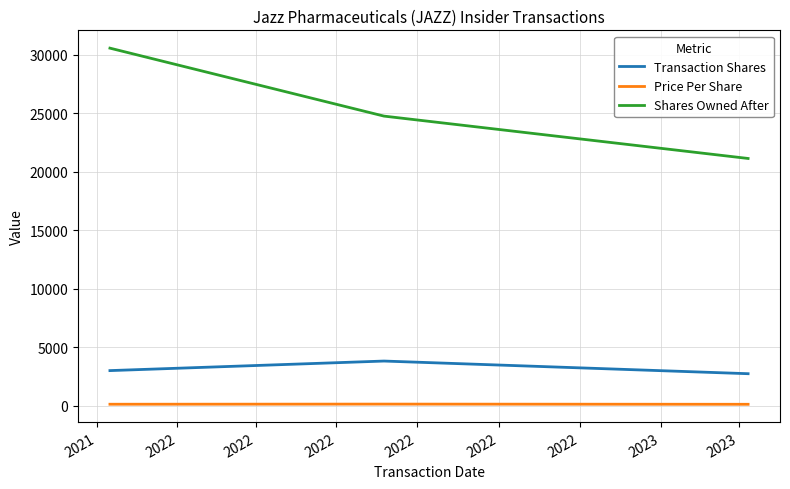

What is the lowest value of the Transaction Shares series?

2748.0